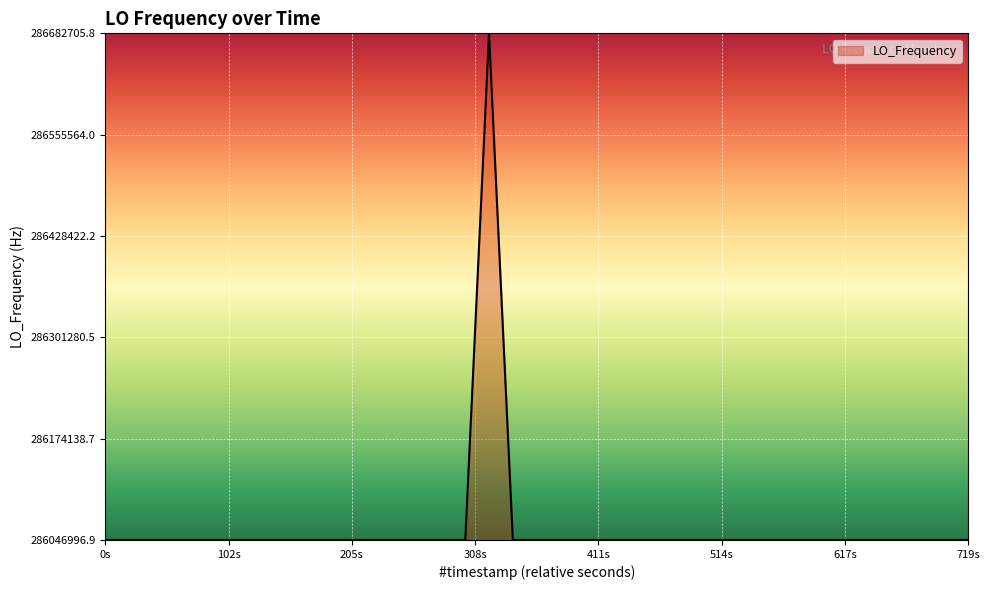

How many lines are shown in the chart?

1